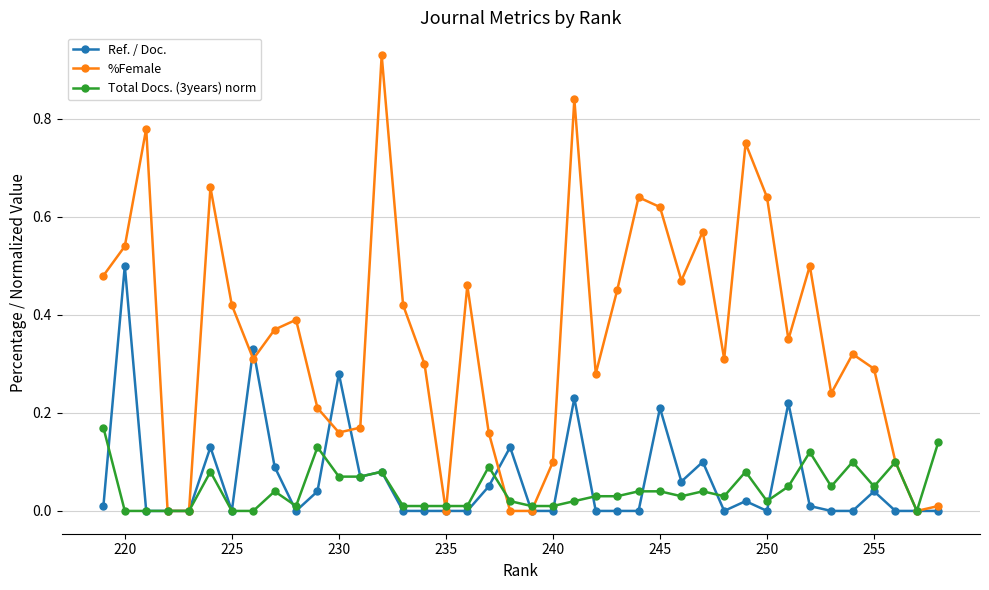

Which series has the largest range (max minus min)?

%Female